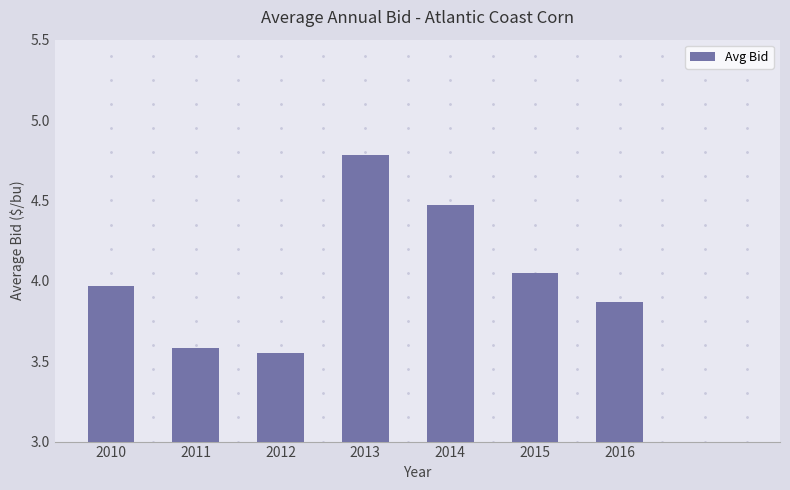

What value does the data have at 2013?

4.8